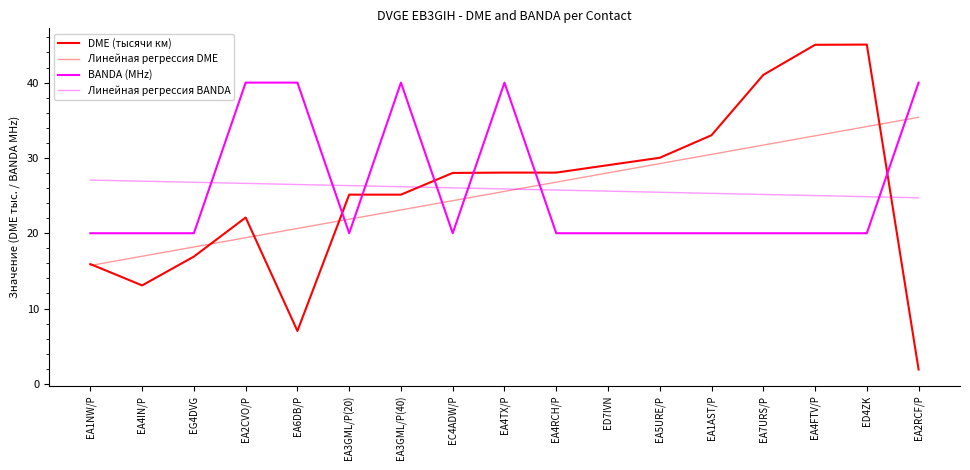

At which label does DME (тысячи км) reach its minimum?

EA2RCF/P